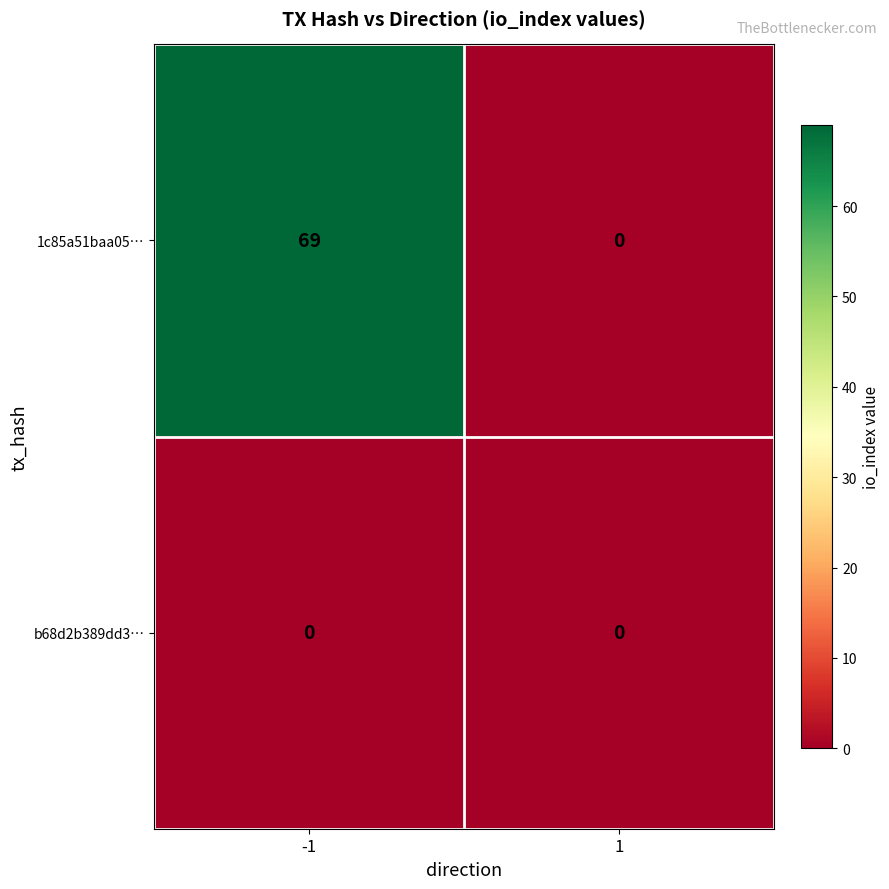

How many categories are shown in the chart?

2